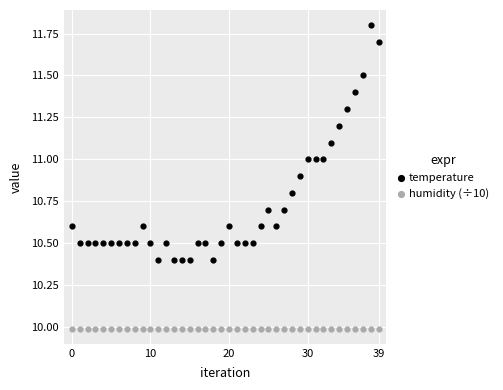

Which series contains the lowest Y value?

humidity (÷10)